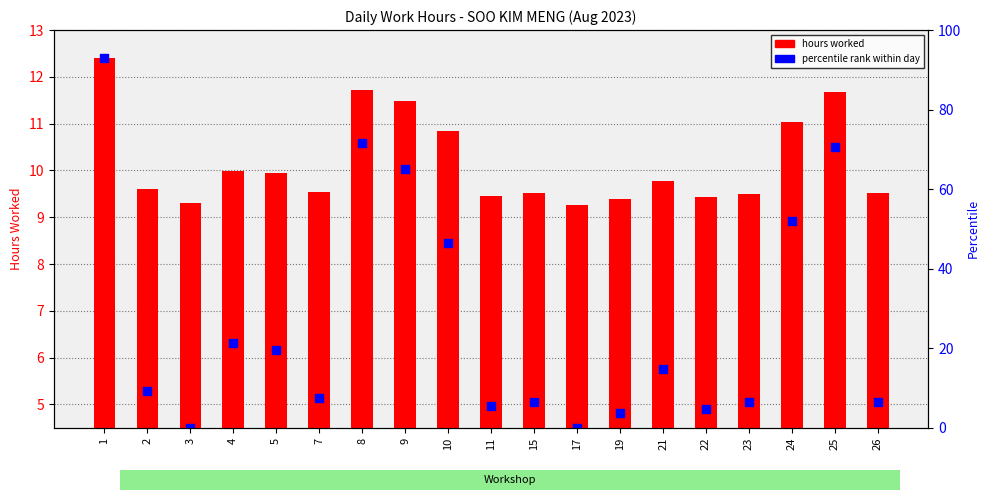

What are all the series names shown in the legend?

hours worked, percentile rank within day